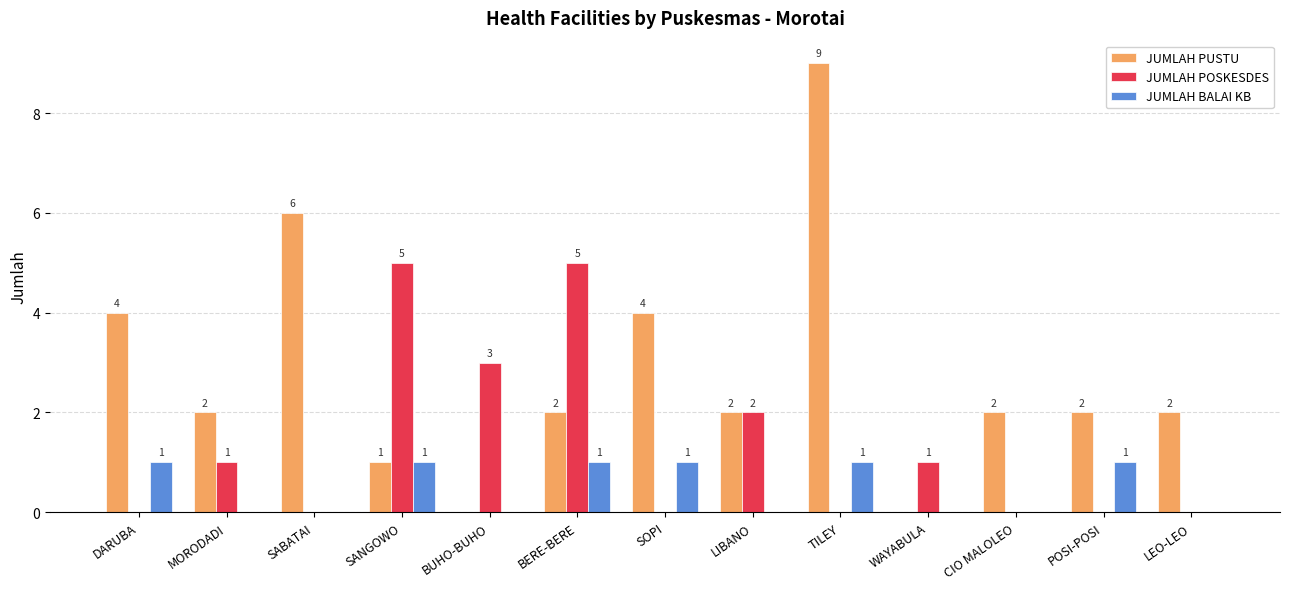

Which series has the largest range (max minus min)?

JUMLAH PUSTU